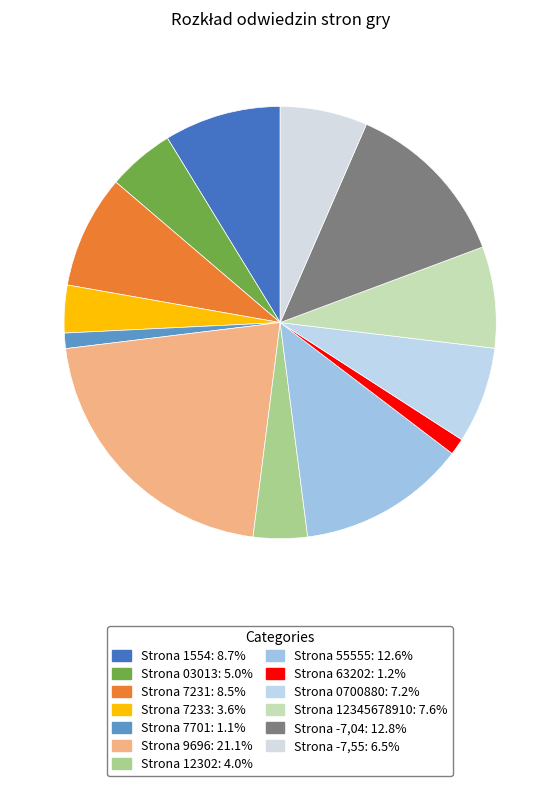

Is there any slice that represents more than half of the pie?

No